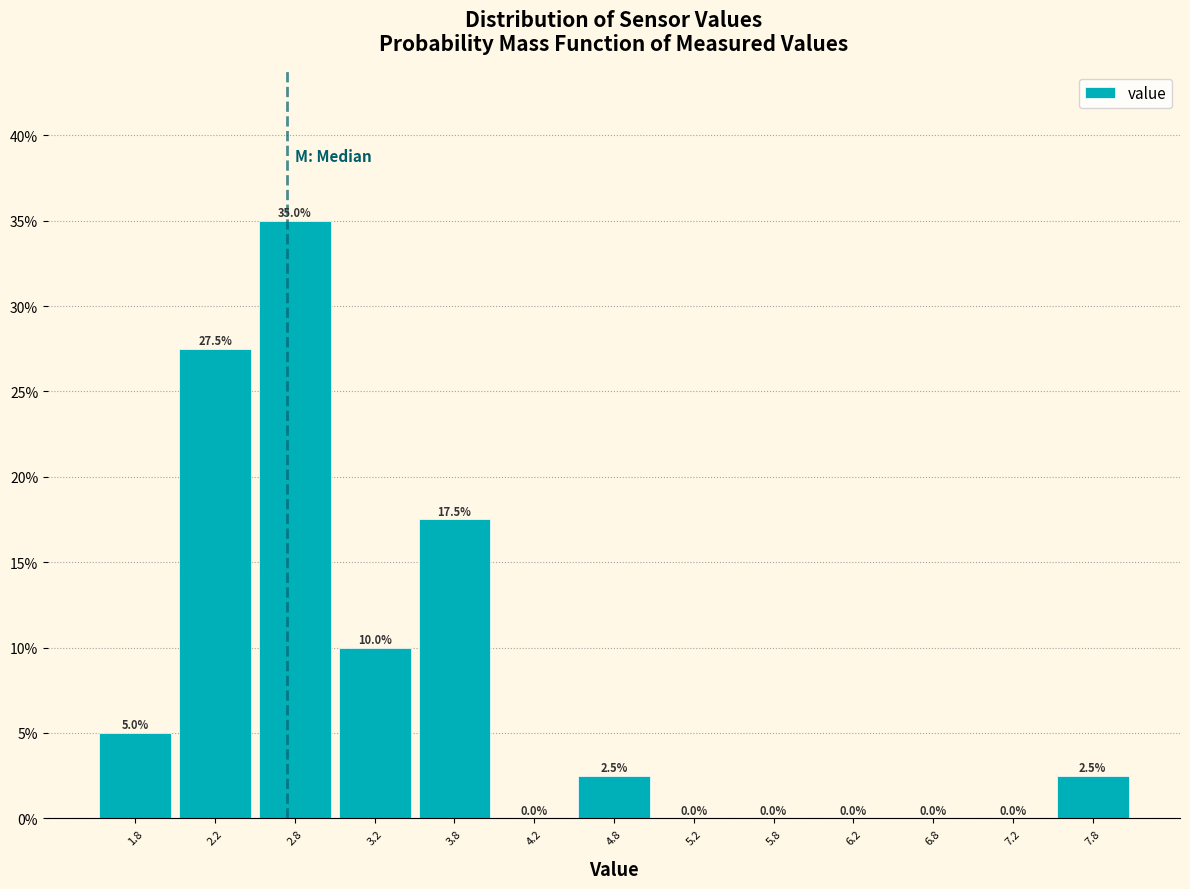

How tall is the bar that spans 1.5 to 2.0 on the x-axis?

5.0